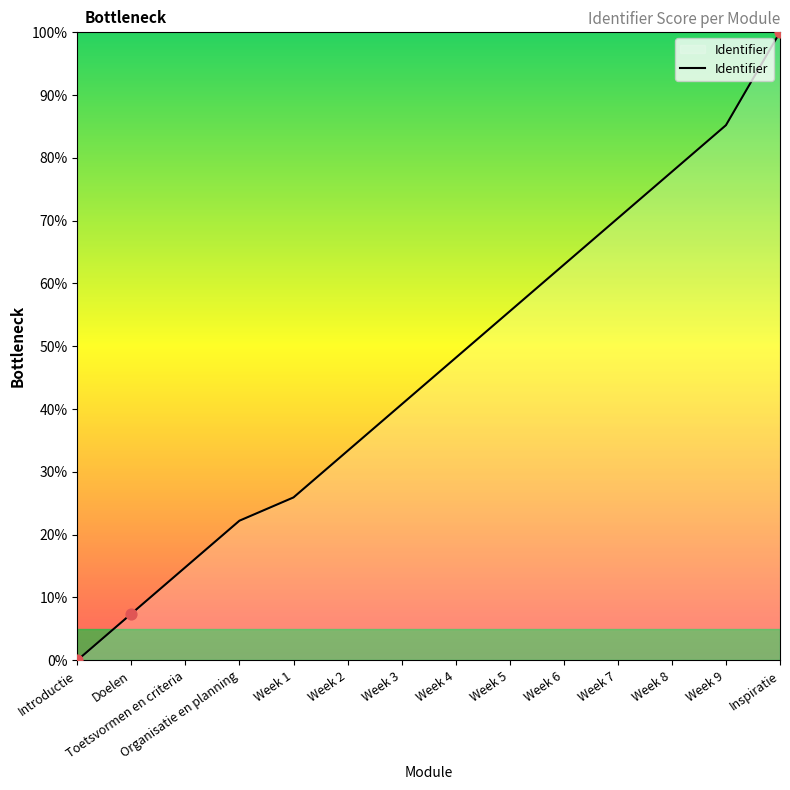

Between Organisatie en planning and Introductie, which is larger?

Organisatie en planning